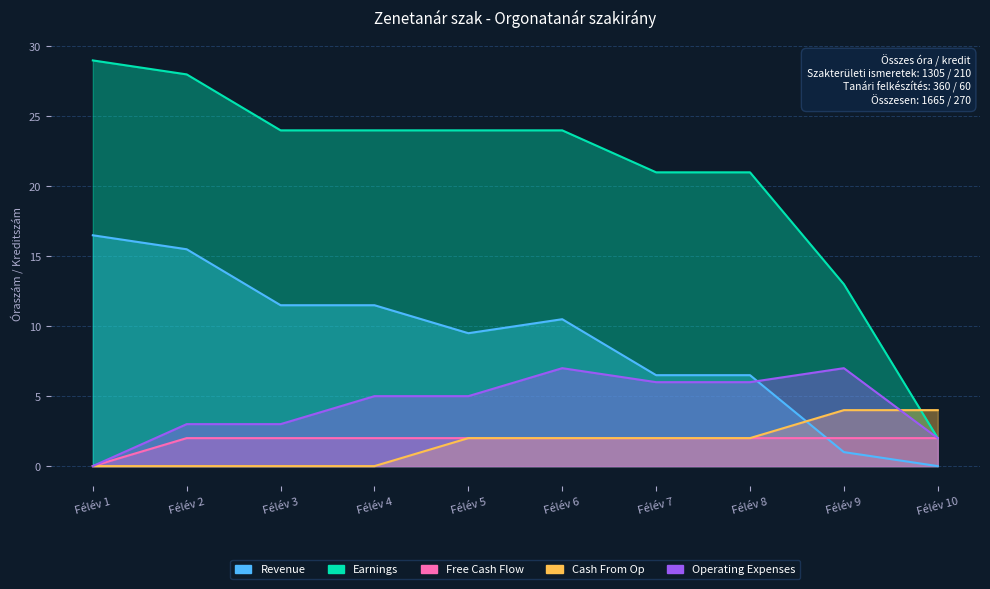

What is the average value of the Free Cash Flow series?

1.8